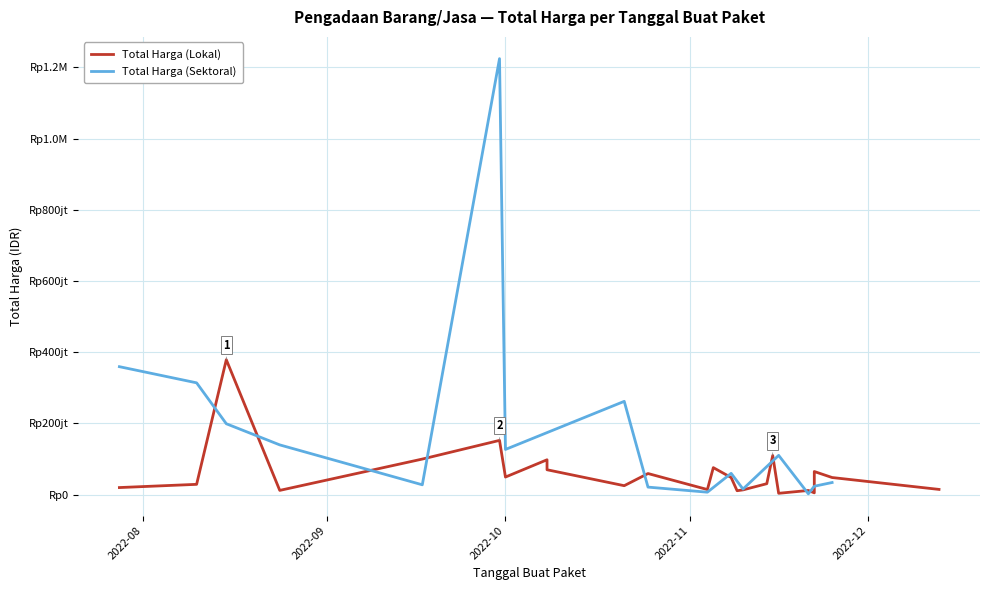

What is the maximum value for Total Harga (Lokal)?

379075000